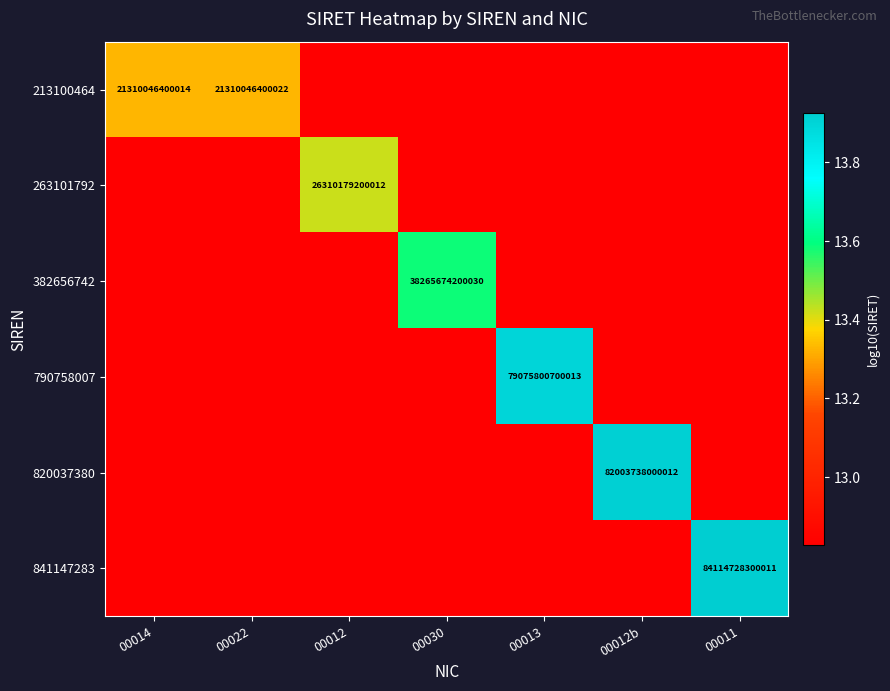

Is it true that 820037380 equals 12.8 at 00022?

True